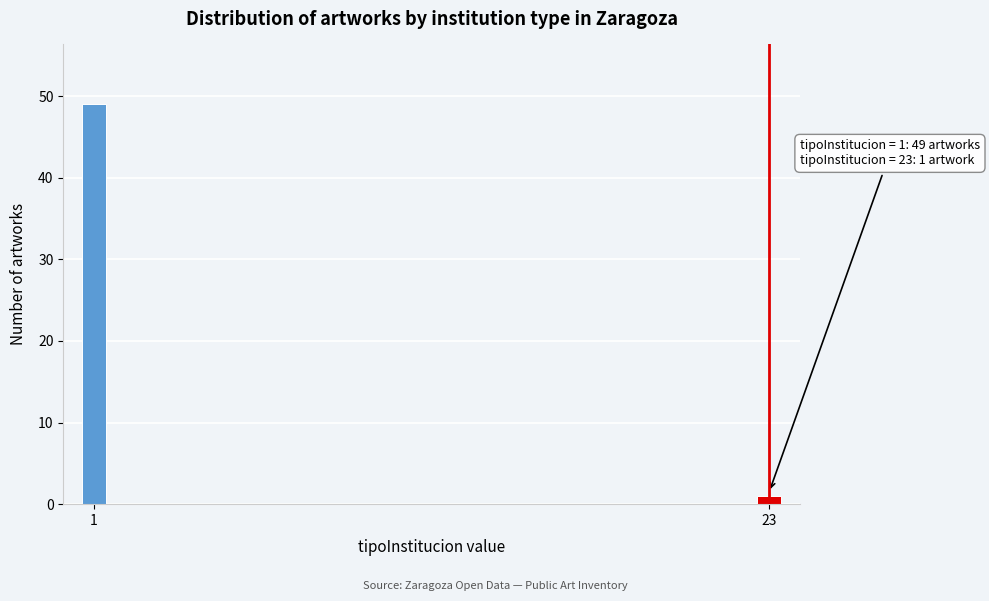

Reading left to right, list all the values displayed in this chart.

49	1